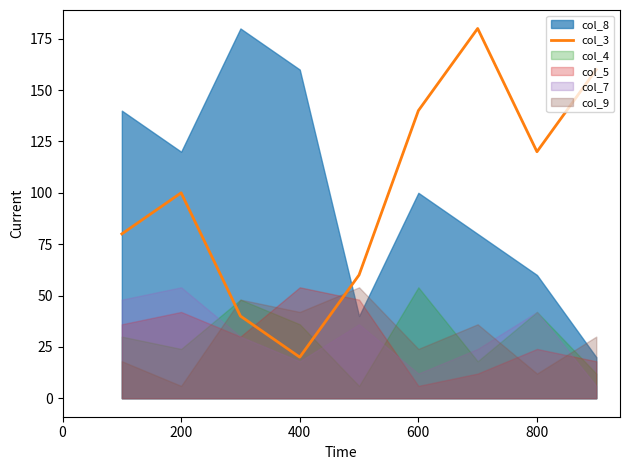

How many lines are shown in the chart?

1